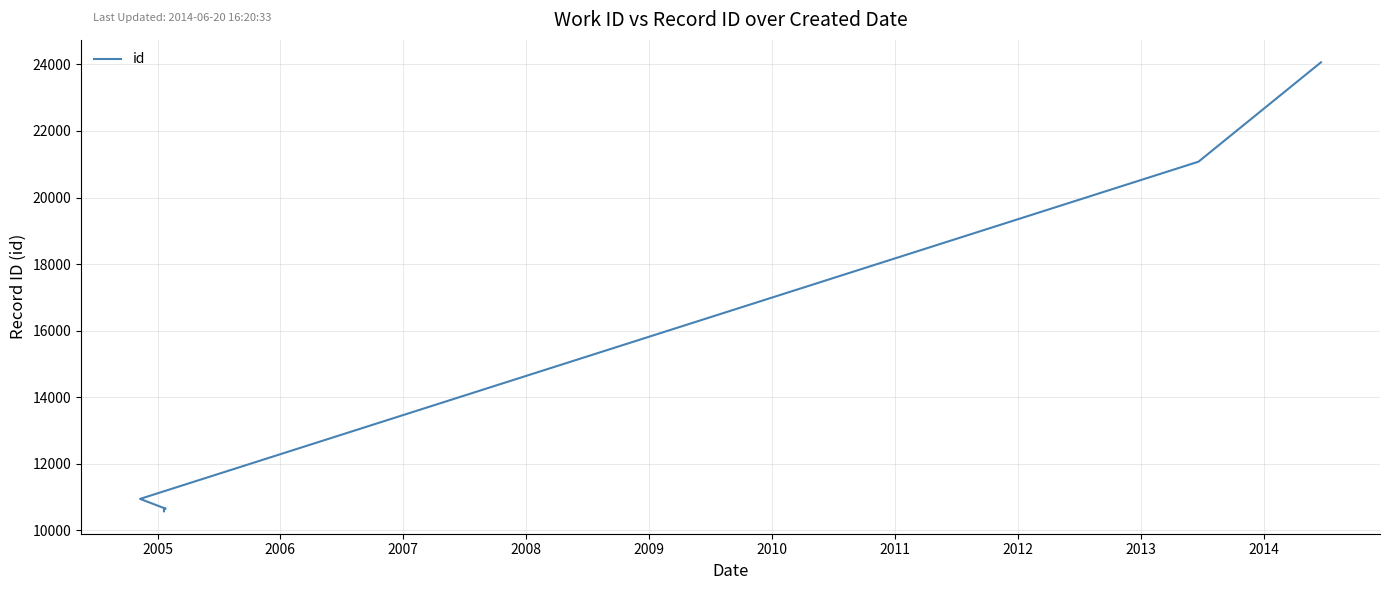

How many lines are shown in the chart?

1